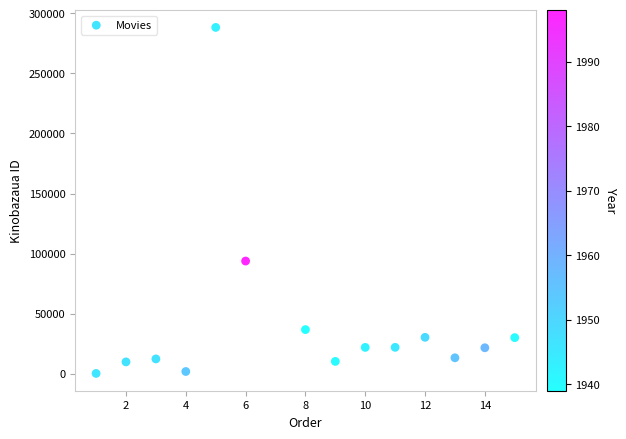

What is the range of X values (max minus min)?

14